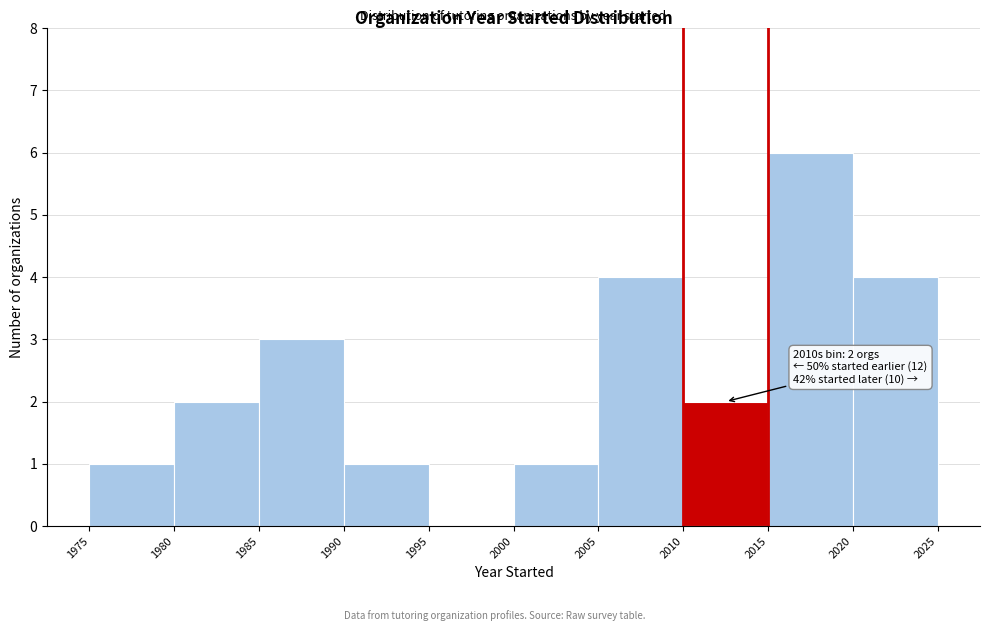

Over which range of the x-axis is the bar tallest?

2015 to 2020